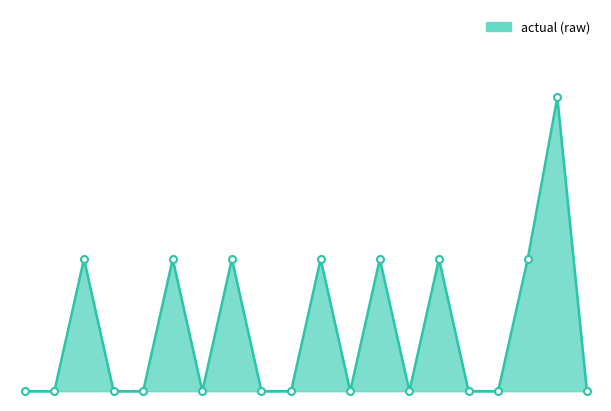

The chart shows a value of 41 at 2.5. True or false?

False